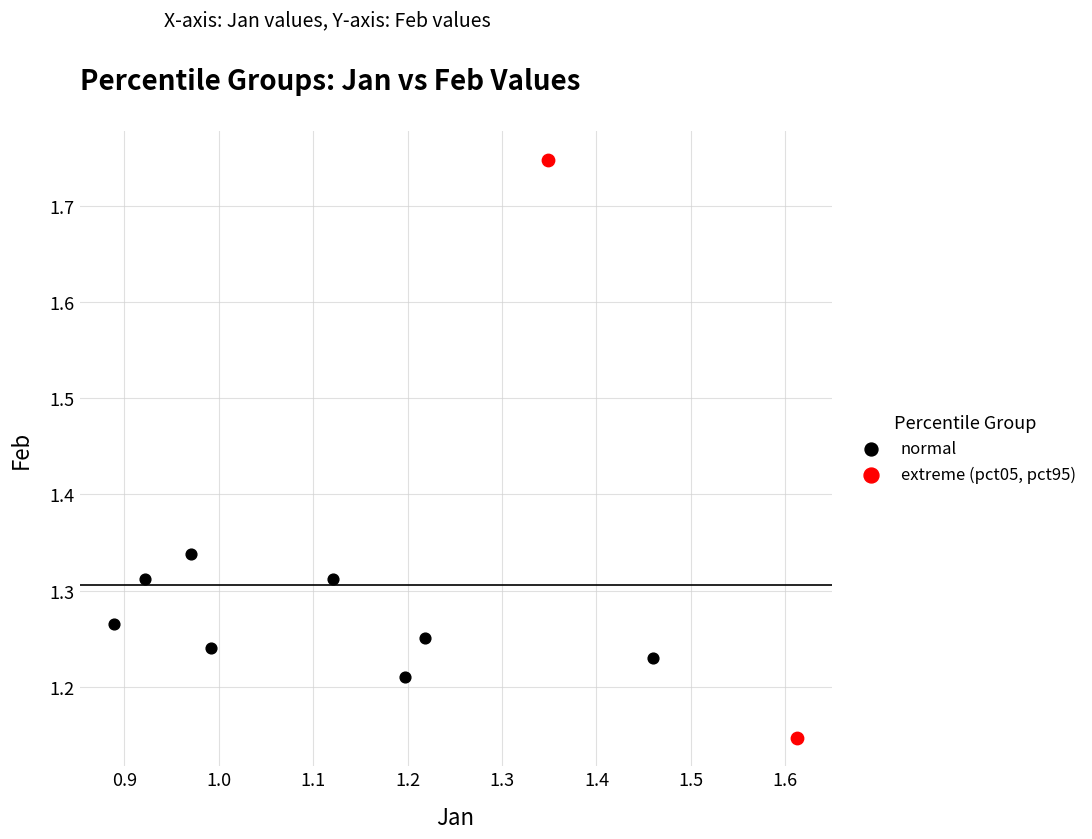

Which series has the widest spread of Y values?

extreme (pct05, pct95)